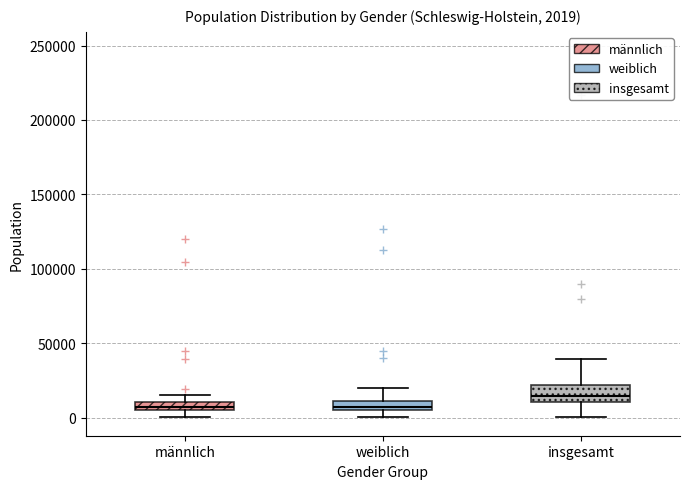

Which box is the tallest, from its lower edge to its upper edge?

insgesamt